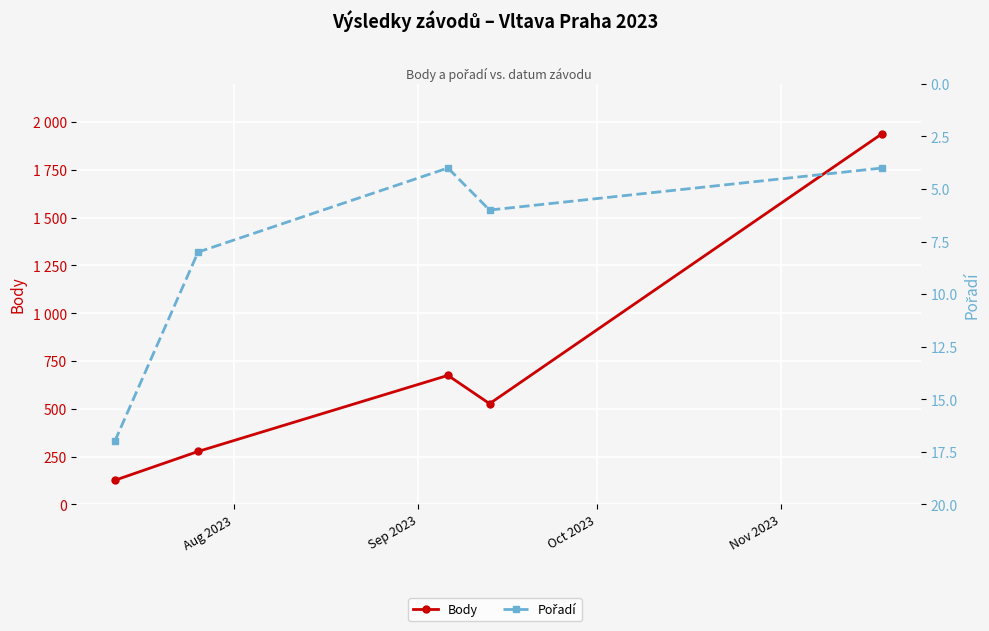

Does the chart display data point markers on the line(s)?

Yes